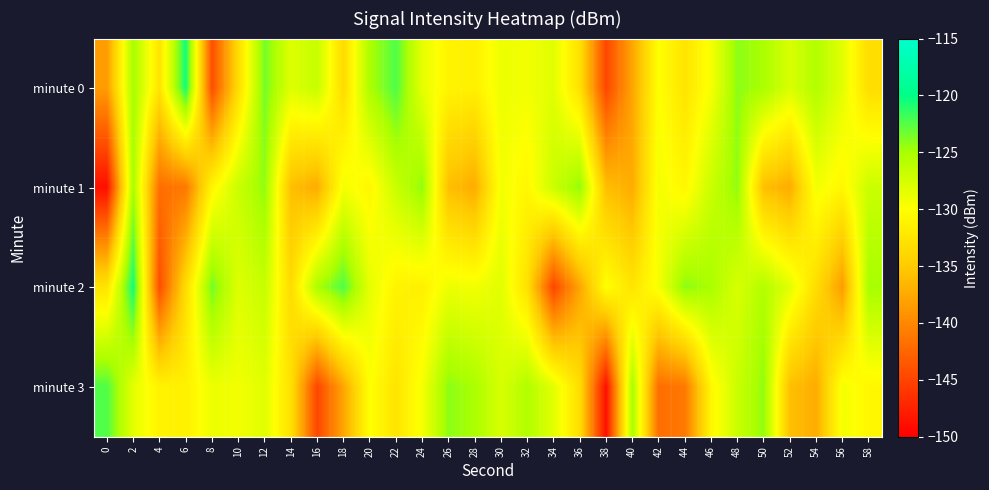

Which series has the largest range (max minus min)?

minute 3